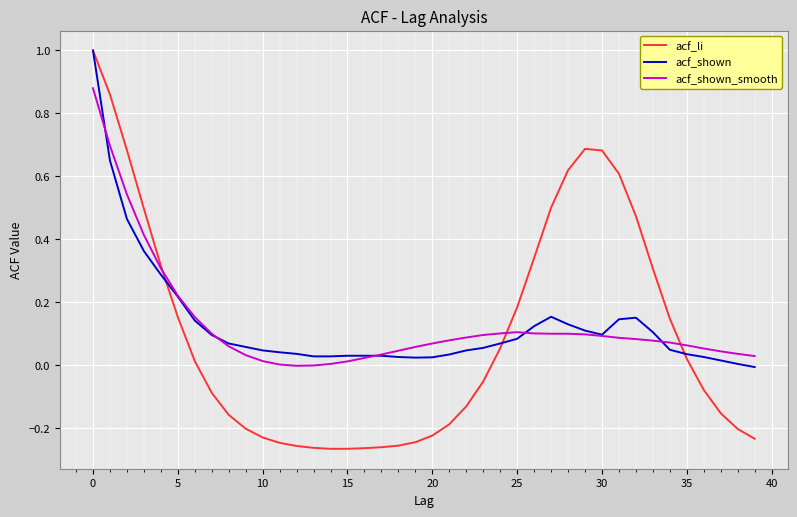

What is the sum of all acf_shown values?

5.1